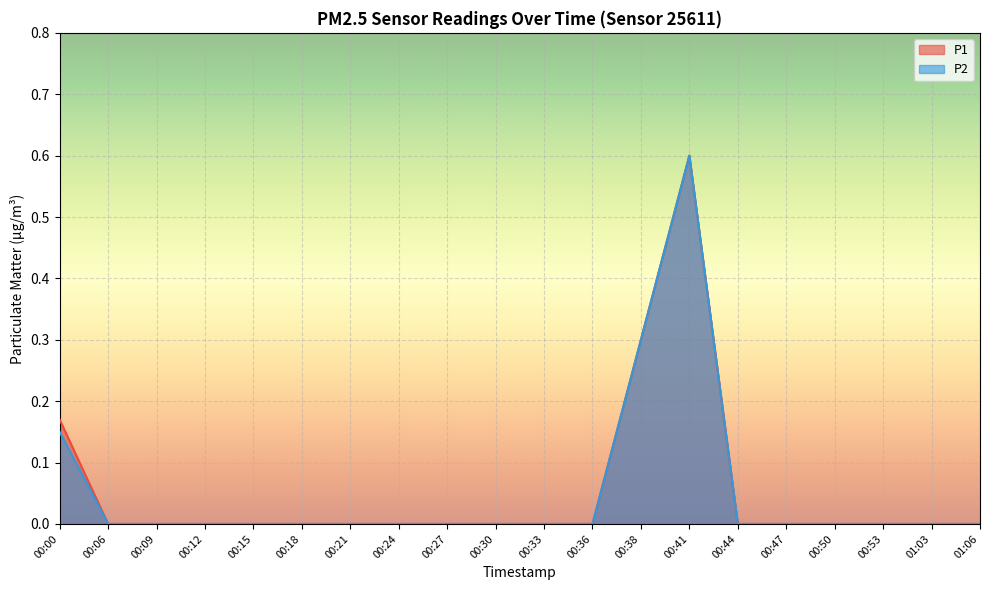

List the series in order of their overall mean, lowest first.

P2, P1